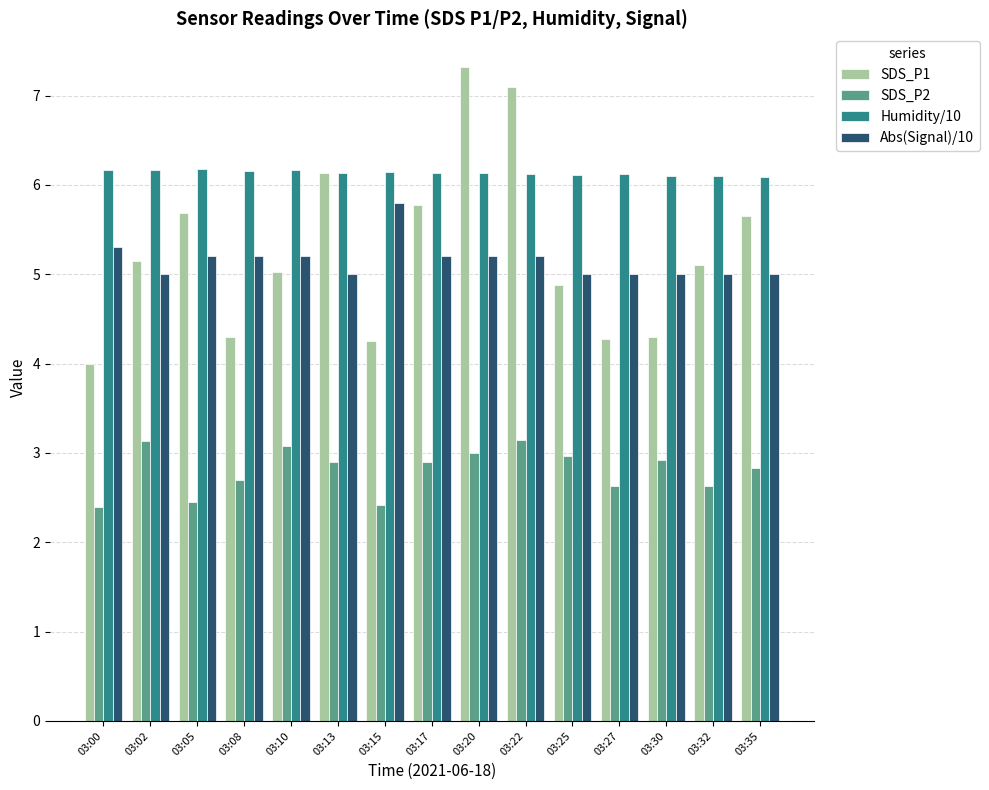

What is the sum of the Humidity/10 values at 03:13 and 03:02?

12.3